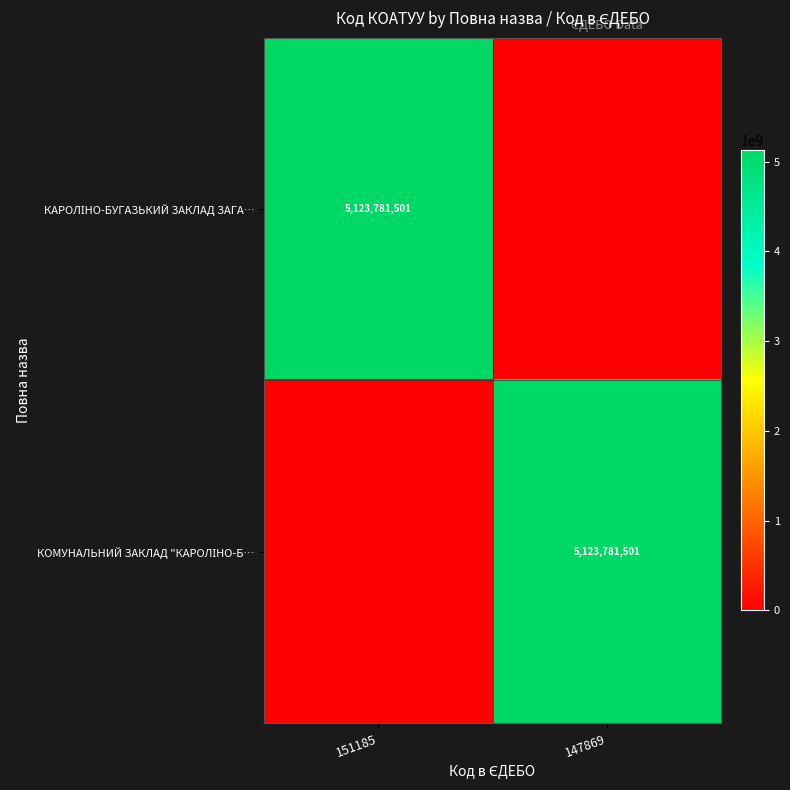

Is the value of КАРОЛІНО-БУГАЗЬКИЙ ЗАКЛАД ЗАГА… at 151185 greater than the value of КОМУНАЛЬНИЙ ЗАКЛАД "КАРОЛІНО-Б… at 147869?

No